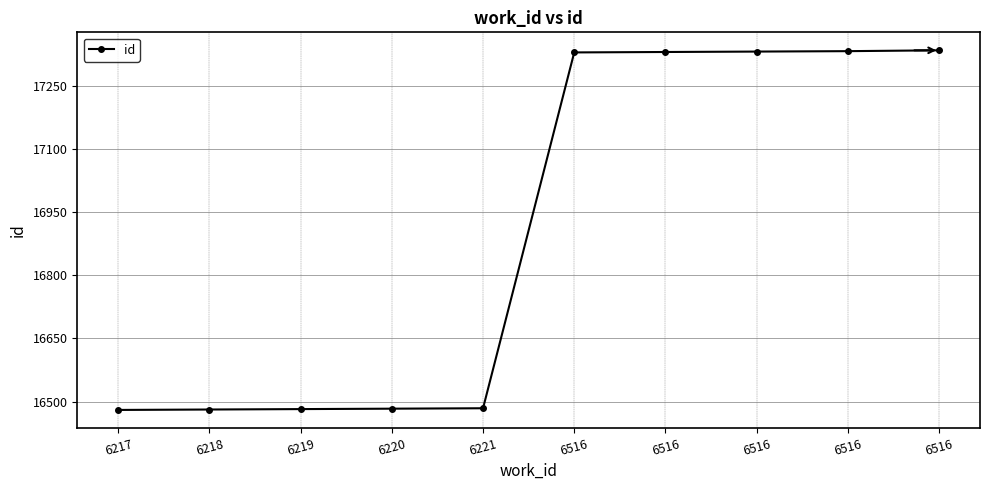

What is the value of the 5th point from the left?

16484